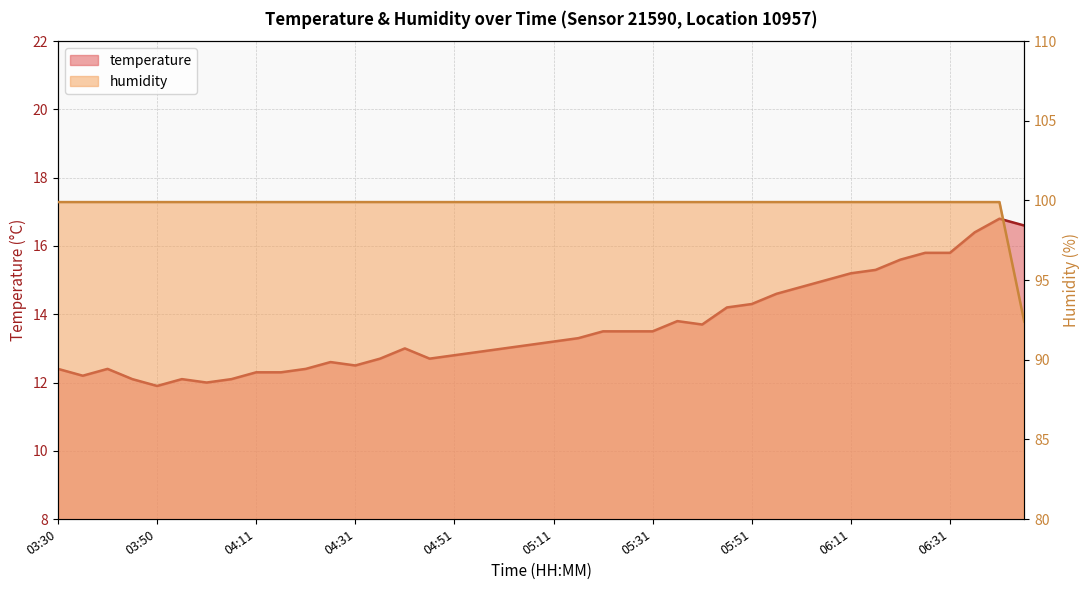

What is the total value across all series at 03:30?

112.3